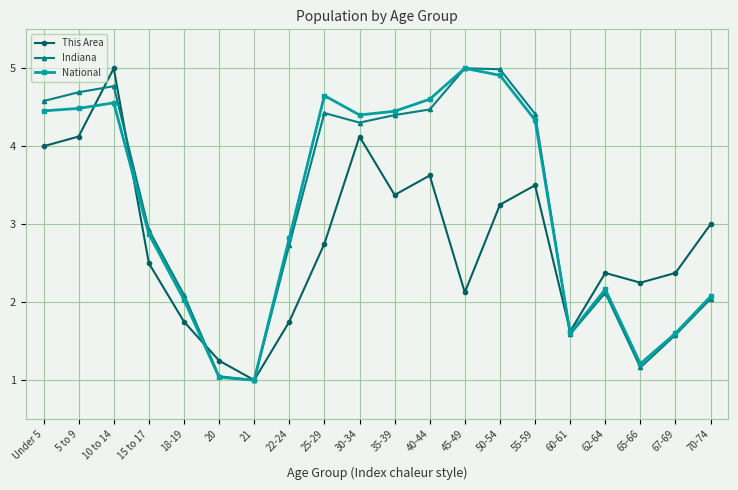

Between 50-54 and 70-74, which series saw the biggest shift?

Indiana